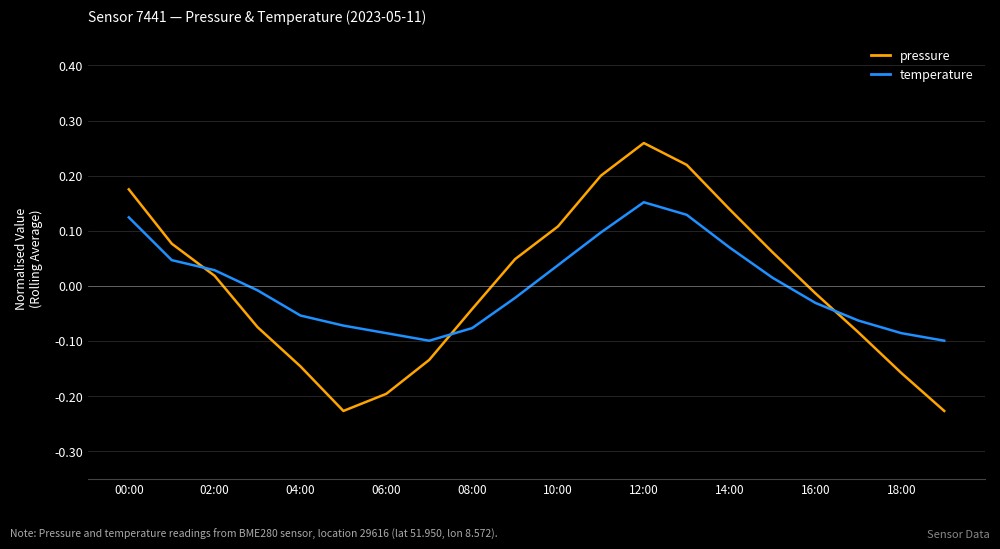

Does the chart have visible grid lines?

Yes